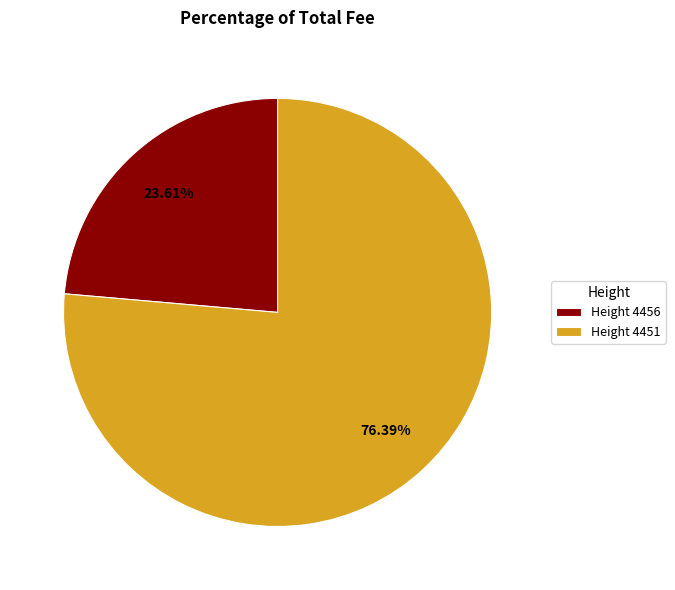

How many segments does this pie chart have?

2